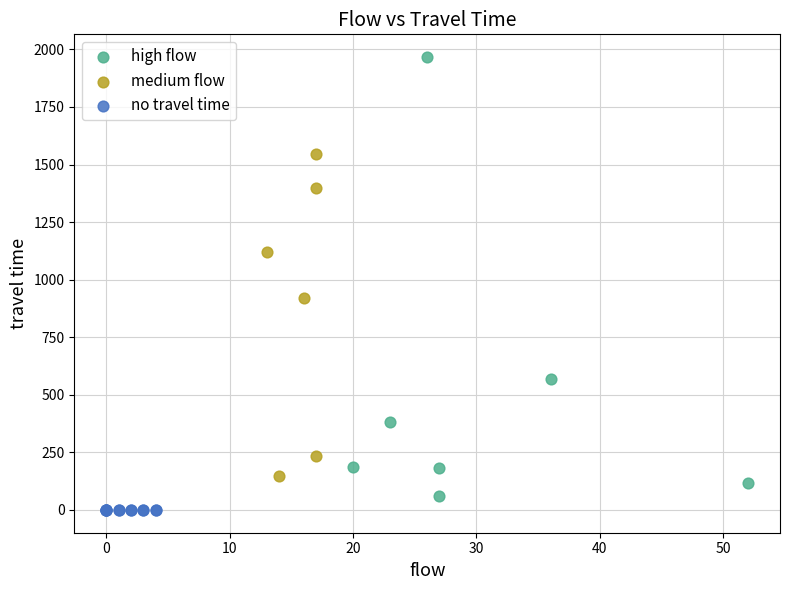

Which series contains the highest Y value?

high flow